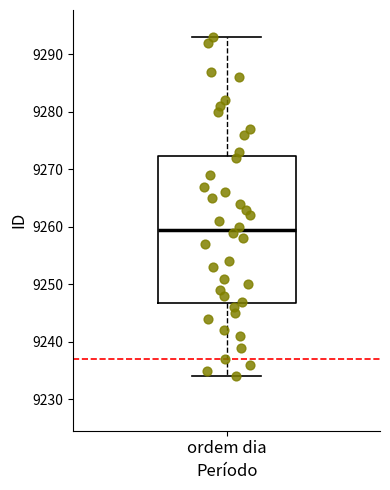

Transcribe this box plot: give where the median line is, the range the box spans, and where the two whiskers end, as read against the y-axis. The values are not printed on the chart, so give them approximately, as read against the axis.

median 9260, box 9247 to 9272, whiskers 9234 to 9293